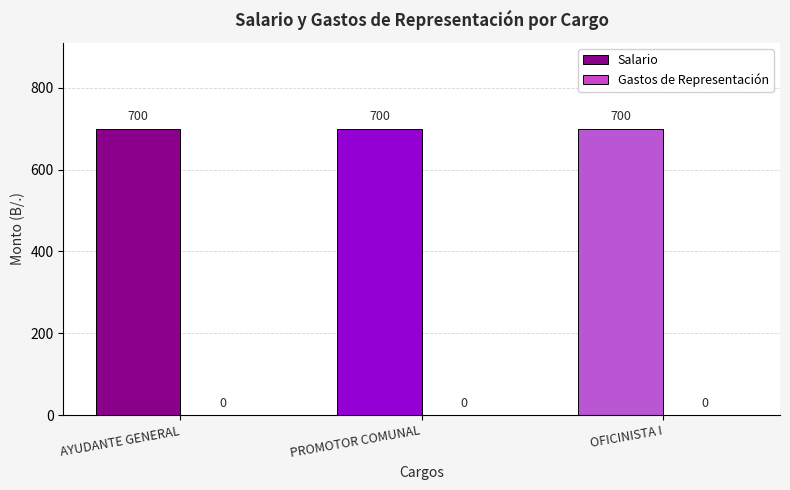

At which label is Gastos de Representación closest to 0?

AYUDANTE GENERAL